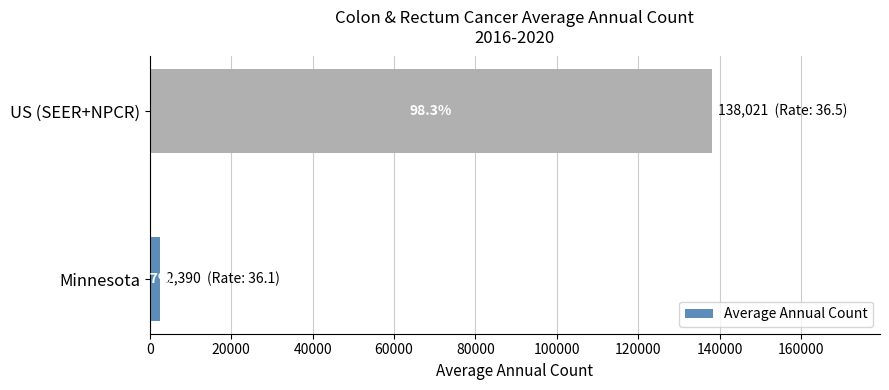

Are the bars horizontal?

Yes